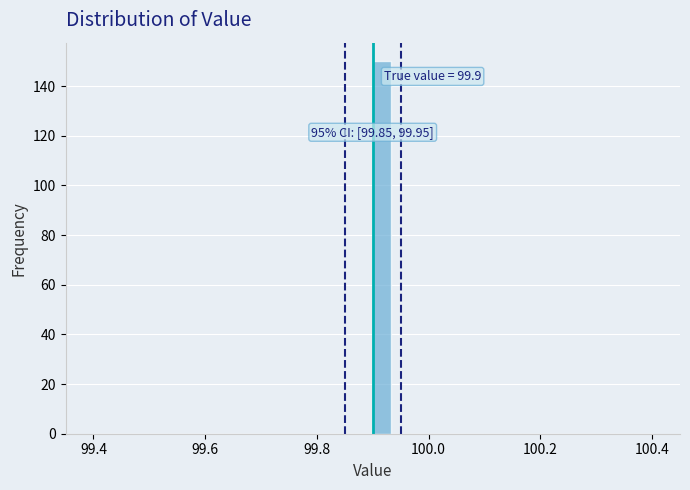

Read against the x-axis, roughly where is the centre of the tallest bar?

99.92